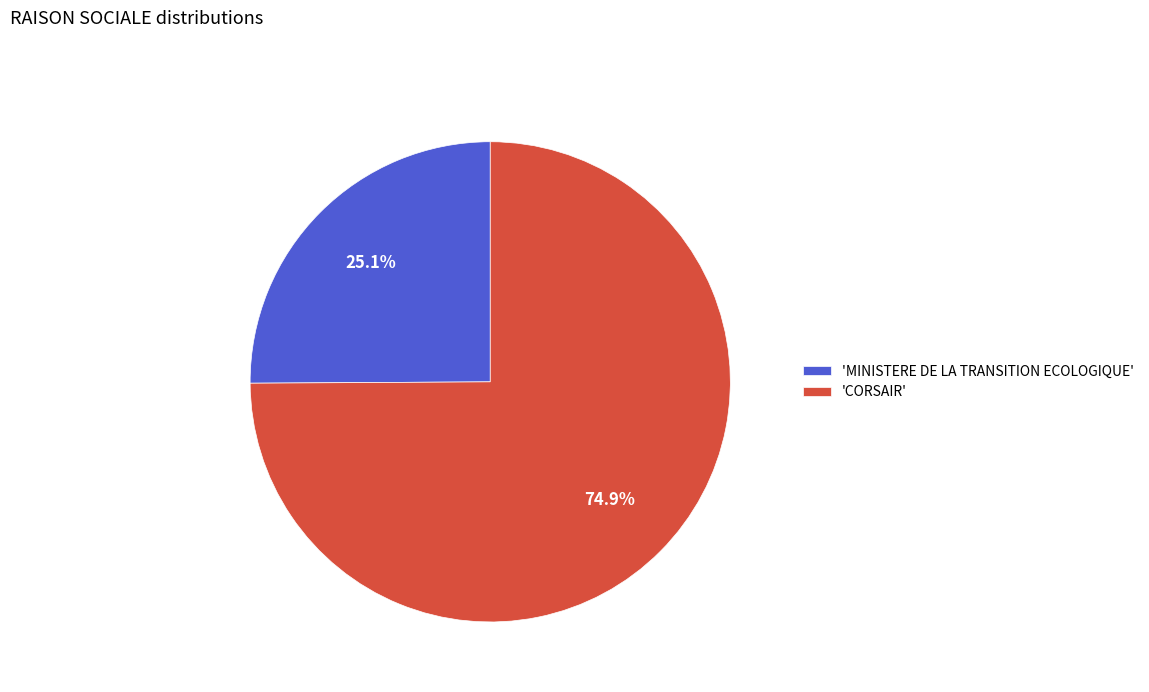

Rank the categories by value from highest to lowest.

'CORSAIR', 'MINISTERE DE LA TRANSITION ECOLOGIQUE'